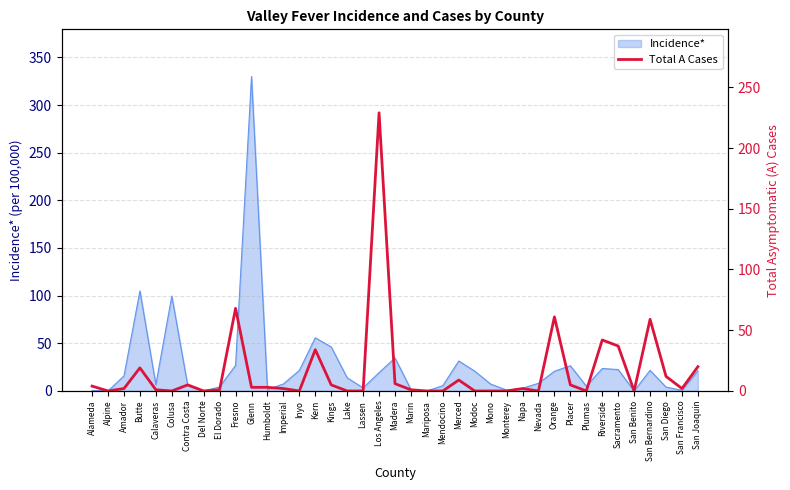

Where is Incidence* nearest to the value 164?

Butte